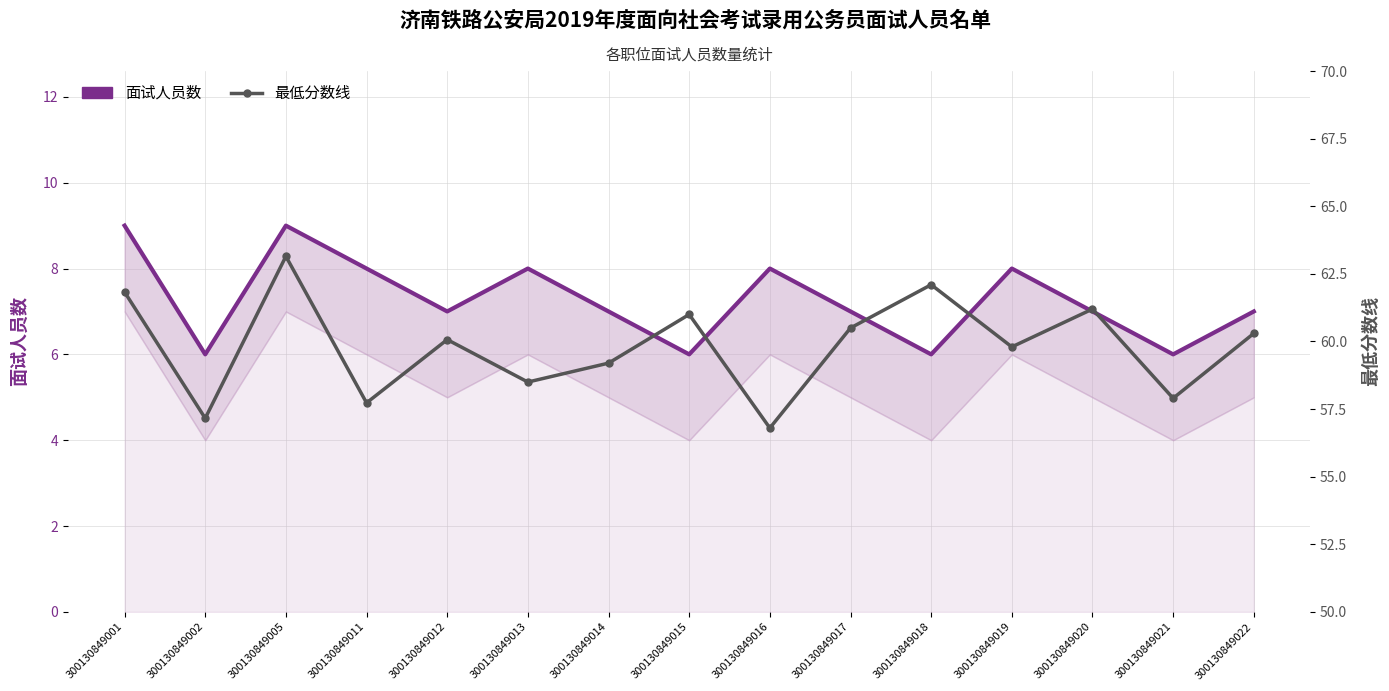

Reading right to left, transcribe all the data shown in this chart.

面试人员数: 7.0	6.0	7.0	8.0	6.0	7.0	8.0	6.0	7.0	8.0	7.0	8.0	9.0	6.0	9.0
最低分数线: 60.3	57.9	61.2	59.8	62.1	60.5	56.8	61.0	59.2	58.5	60.1	57.7	63.1	57.2	61.8